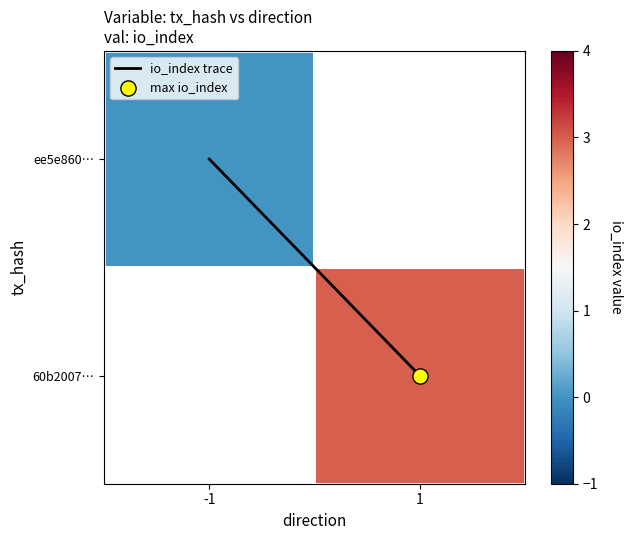

The value of io_index trace at -1 is 0.6. True or false?

False